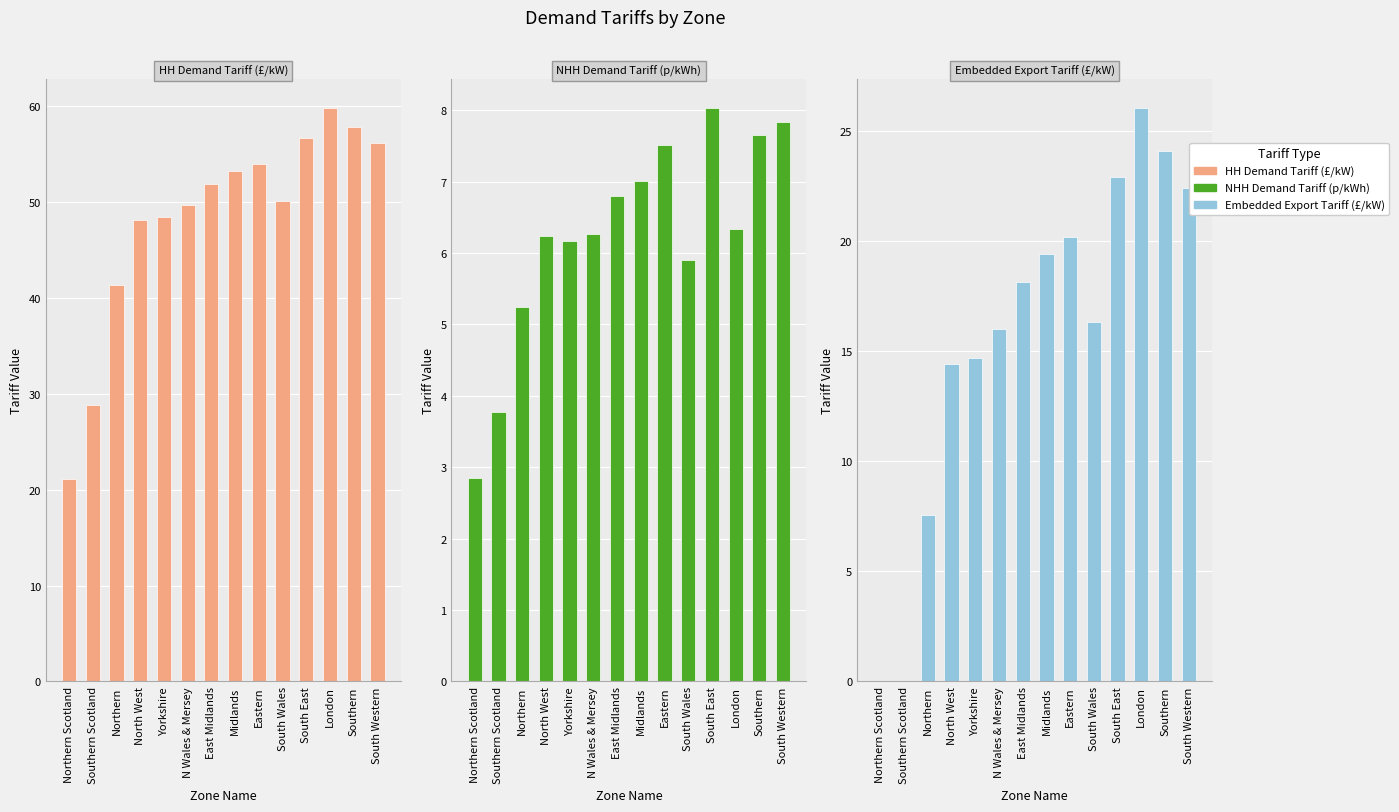

Reading left to right, extract all data points from this chart.

HH Demand Tariff (£/kW): 21.1	28.8	41.3	48.1	48.4	49.7	51.9	53.2	53.9	50.1	56.6	59.8	57.8	56.1
NHH Demand Tariff (p/kWh): 2.8	3.8	5.2	6.2	6.2	6.3	6.8	7.0	7.5	5.9	8.0	6.3	7.7	7.8
Embedded Export Tariff (£/kW): 0.0	0.0	7.6	14.4	14.7	16.0	18.1	19.4	20.2	16.3	22.9	26.0	24.1	22.4